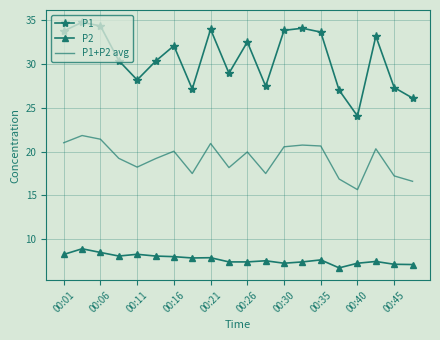

What is the lowest value of the P1+P2 avg series?

15.7